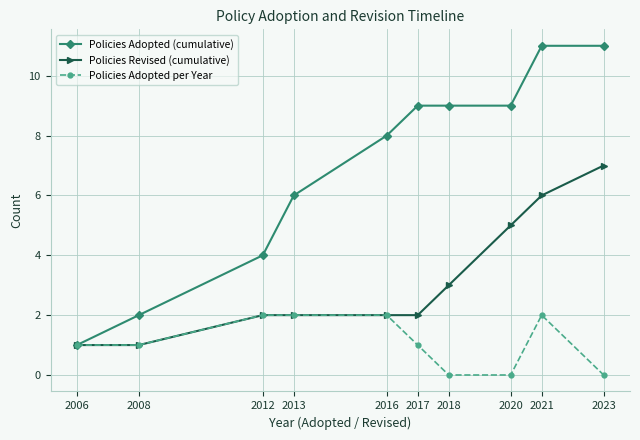

Reading right to left, what are all the values shown in this chart?

Policies Adopted (cumulative): 2023=11	2021=11	2020=9	2018=9	2017=9	2016=8	2013=6	2012=4	2008=2	2006=1
Policies Revised (cumulative): 2023=7	2021=6	2020=5	2018=3	2017=2	2016=2	2013=2	2012=2	2008=1	2006=1
Policies Adopted per Year: 2023=0	2021=2	2020=0	2018=0	2017=1	2016=2	2013=2	2012=2	2008=1	2006=1